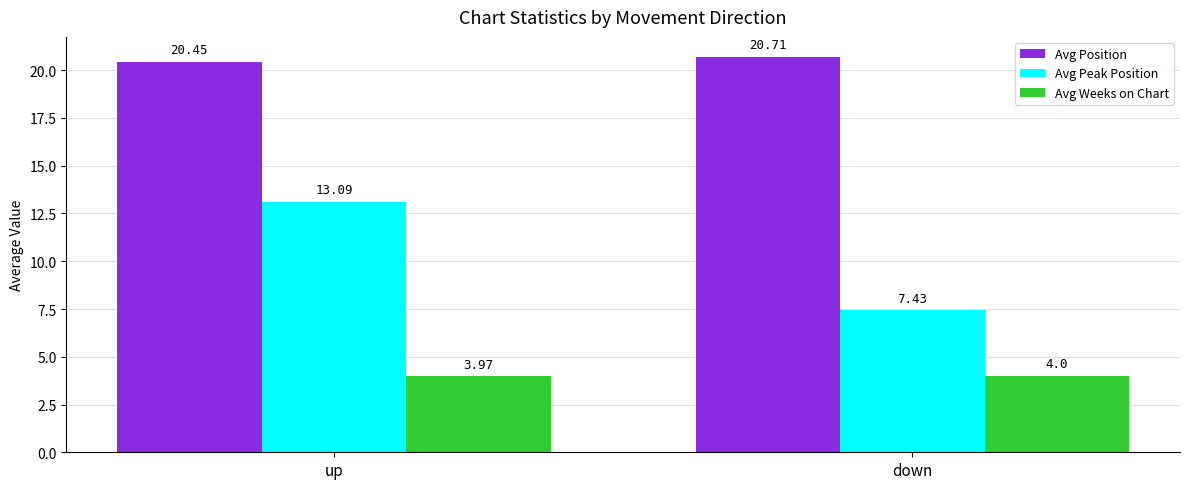

Rank the series by their maximum value, from lowest to highest.

Avg Weeks on Chart, Avg Peak Position, Avg Position